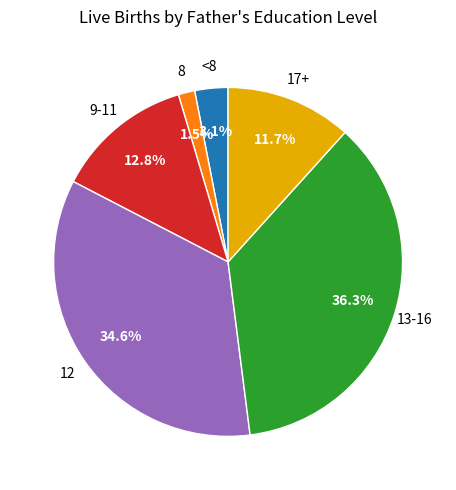

Is there any slice that represents more than half of the pie?

No